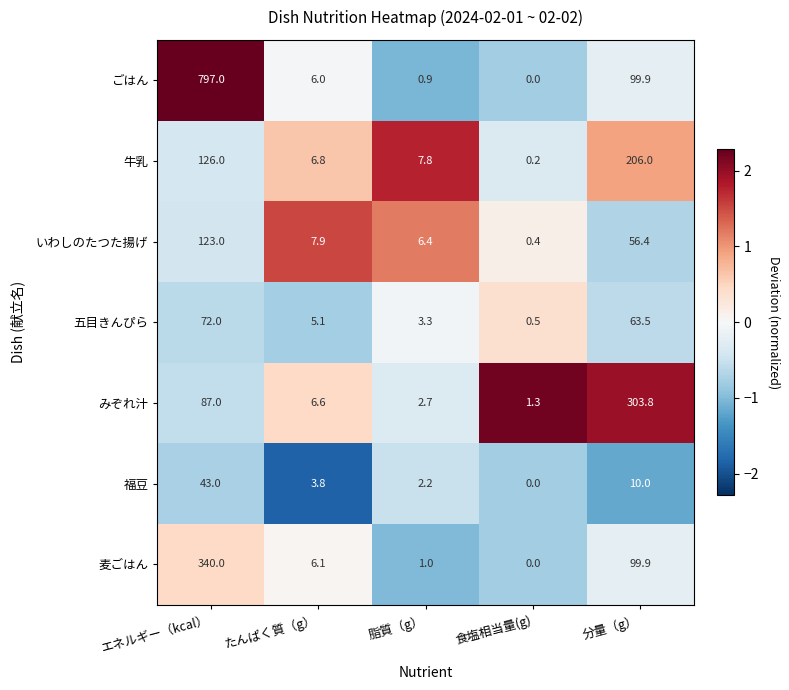

List the series in order of their peak value, lowest first.

福豆, 五目きんぴら, いわしのたつた揚げ, 牛乳, みぞれ汁, 麦ごはん, ごはん